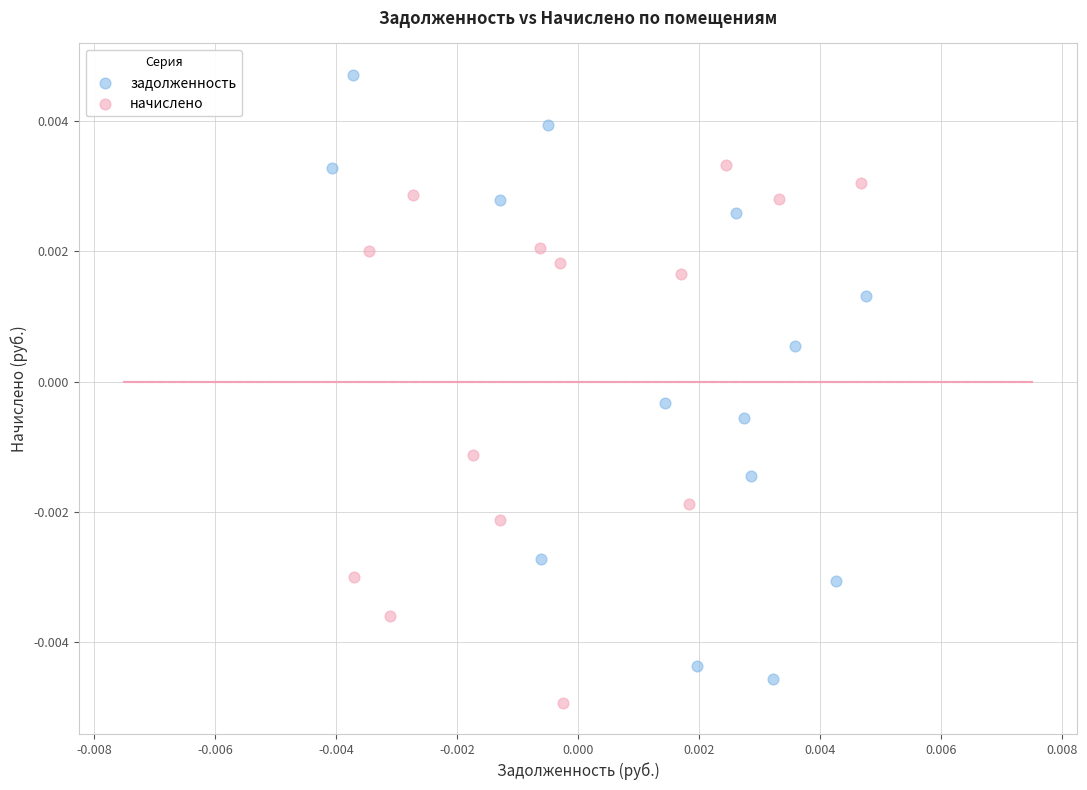

Which series has the largest Y range (max minus min)?

задолженность